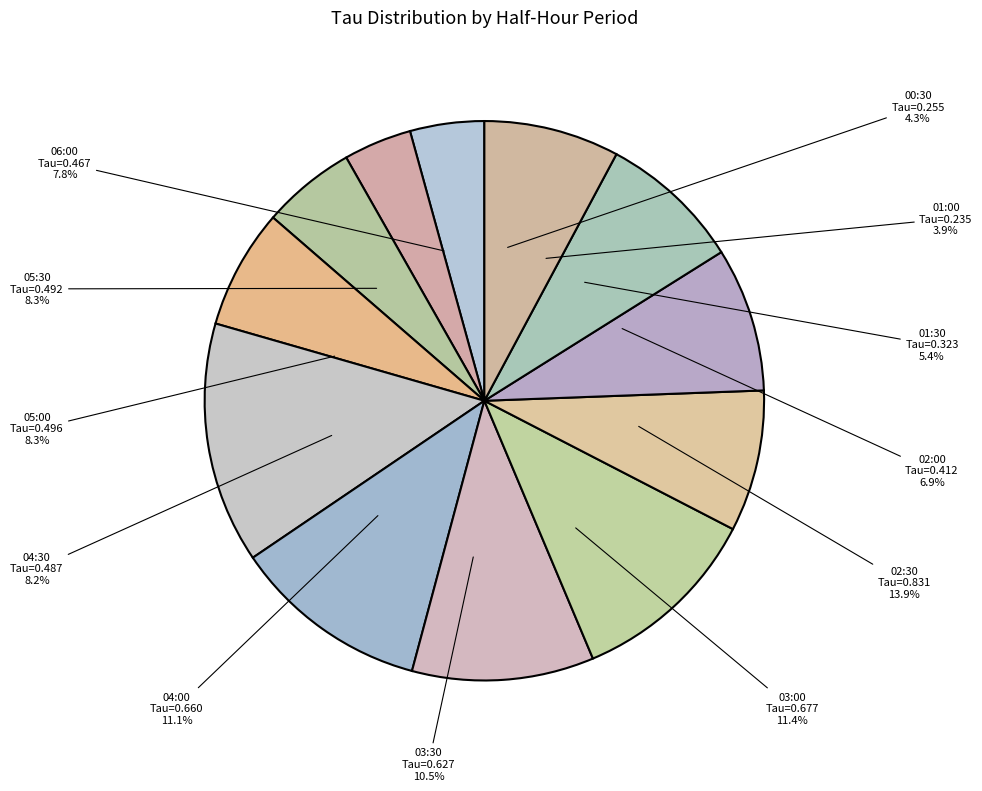

Between 04:30 and 05:30, which is larger?

05:30